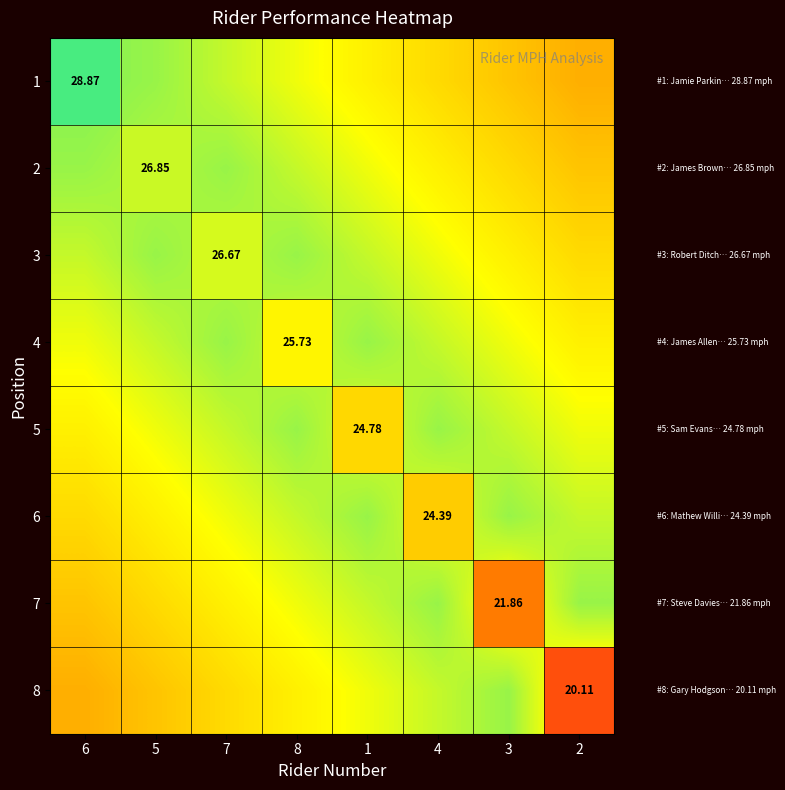

Which has a higher value, 7 or 1?

1